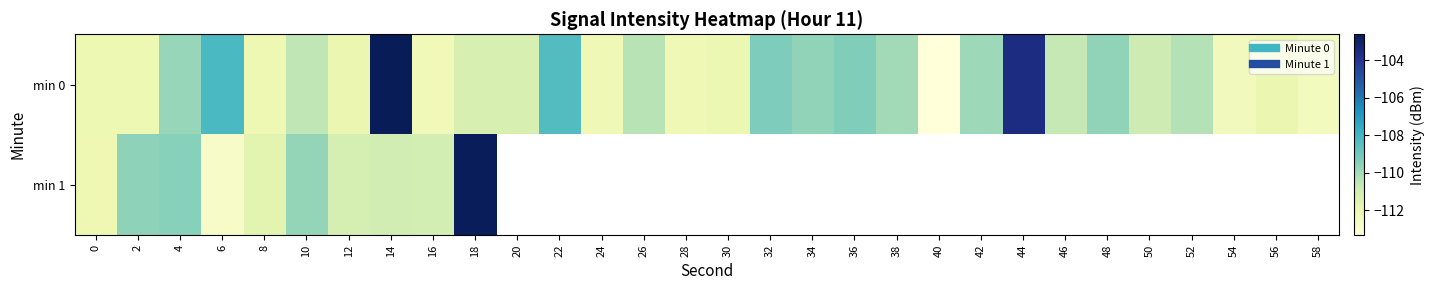

The value of min 1 at 0 is -112.1. True or false?

True